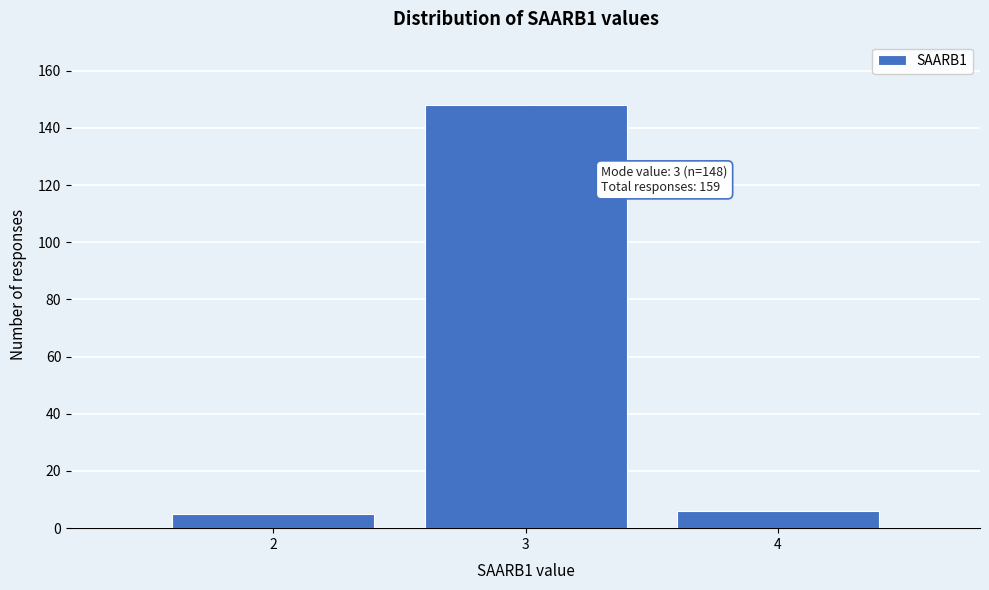

Over which range of the x-axis is the bar tallest?

2.5 to 3.5